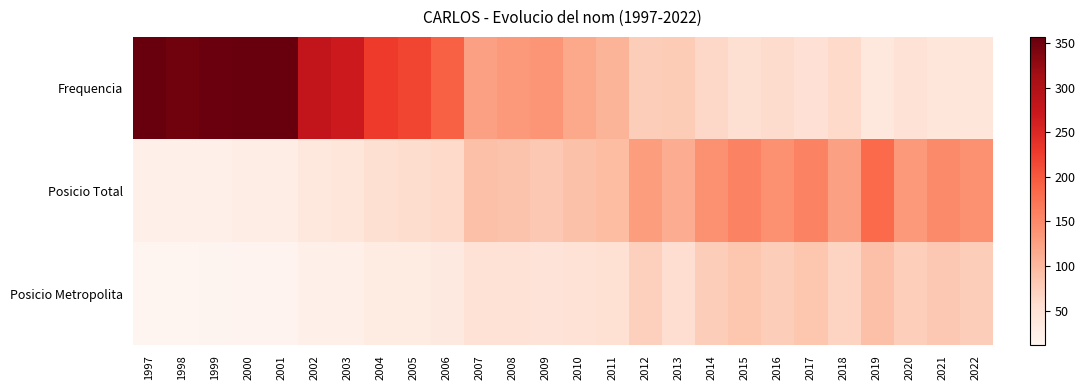

Rank the series at 1999 from highest to lowest value.

Frequencia, Posicio Total, Posicio Metropolita